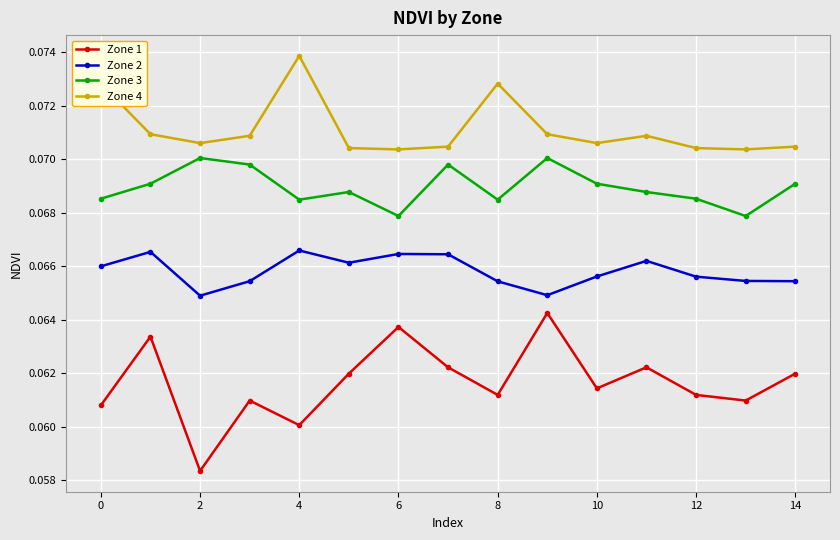

List the series in order of their overall mean, highest first.

Zone 4, Zone 3, Zone 2, Zone 1